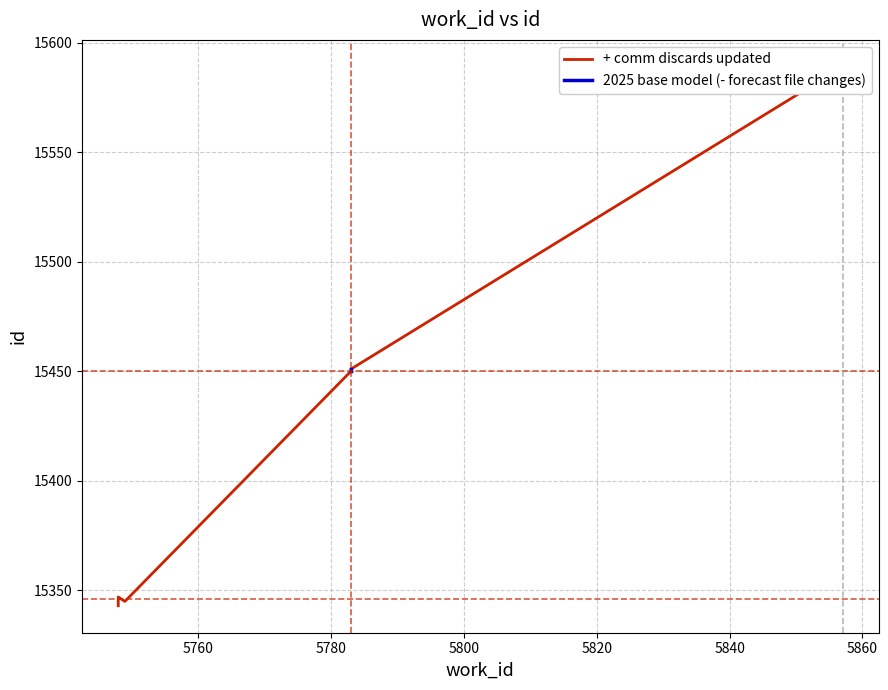

Which has a higher value, 5748 or 5857?

5857